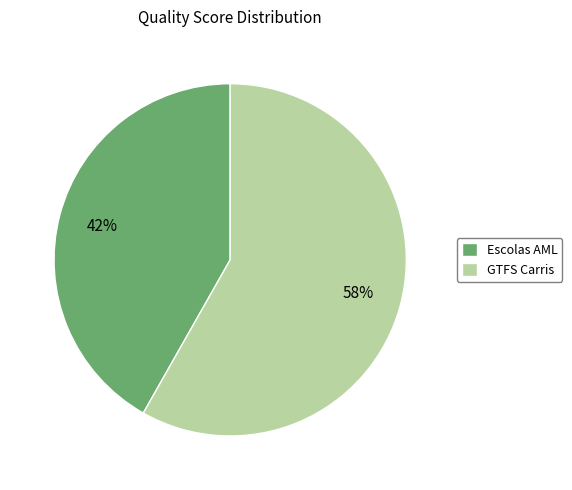

Which slice represents more than half of the pie?

GTFS Carris